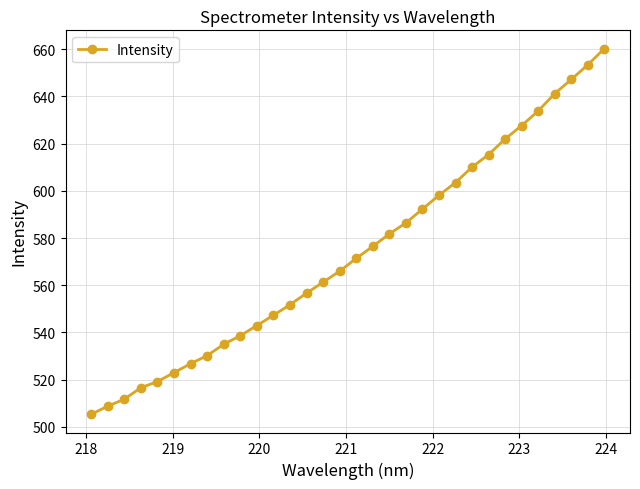

True or false: the data has more than 2 interior local peaks.

False